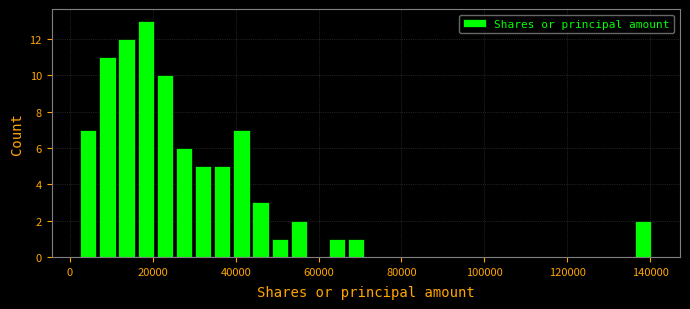

Read against the x-axis, roughly where is the centre of the tallest bar?

18000